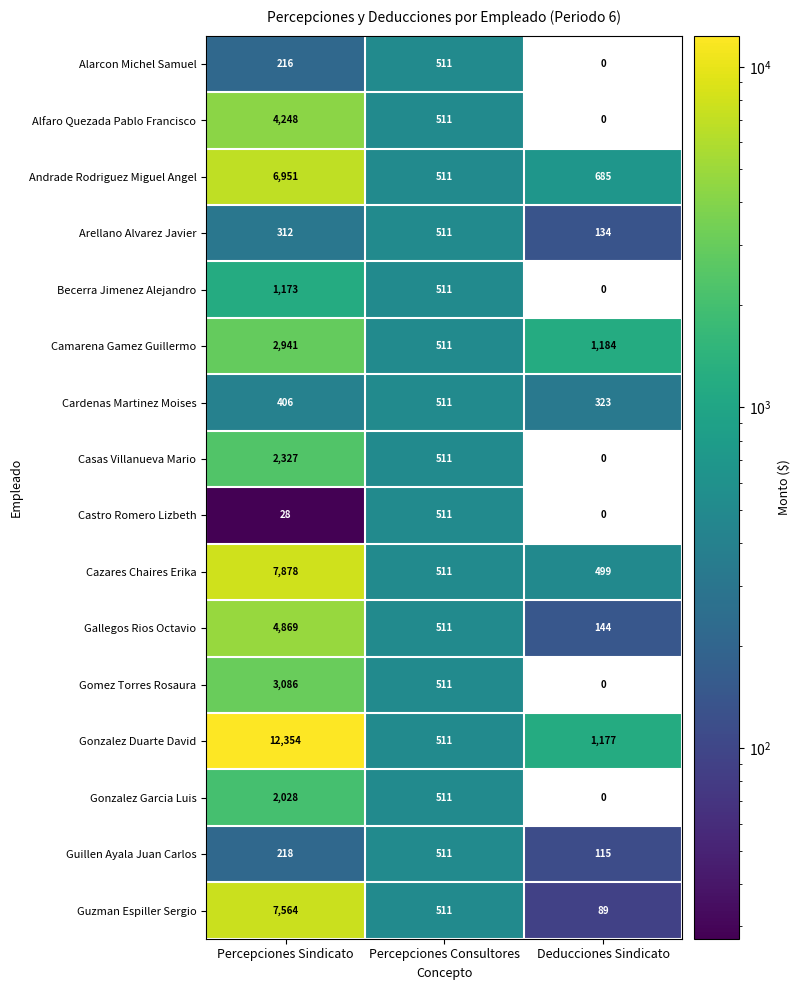

Count the Camarena Gamez Guillermo values in the range 511 to 2941.

3